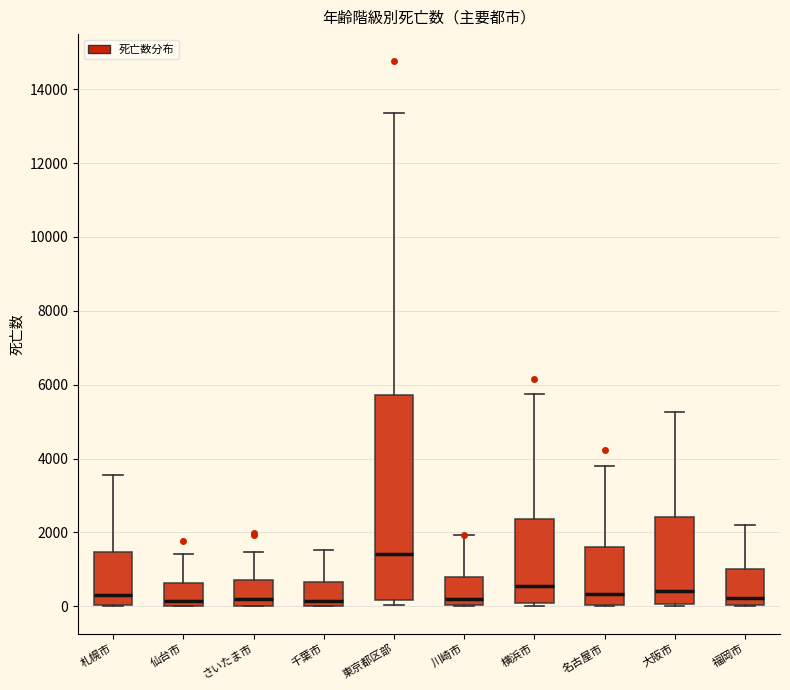

Reading left to right, read every box against the y-axis: the position of its median line, the range the box covers, and the ends of its whiskers. The values are not printed on the chart, so give them approximately, as read against the axis.

札幌市: median 200, box 0 to 1400, whiskers 0 to 3600
仙台市: median 200, box 0 to 600, whiskers 0 to 1400
さいたま市: median 200, box 0 to 800, whiskers 0 to 1400
千葉市: median 200, box 0 to 600, whiskers 0 to 1600
東京都区部: median 1400, box 200 to 5800, whiskers 0 to 13400
川崎市: median 200, box 0 to 800, whiskers 0 to 2000
横浜市: median 600, box 0 to 2400, whiskers 0 (just below the box's lower edge) to 5800
名古屋市: median 400, box 0 to 1600, whiskers 0 to 3800
大阪市: median 400, box 0 to 2400, whiskers 0 to 5200
福岡市: median 200, box 0 to 1000, whiskers 0 to 2200